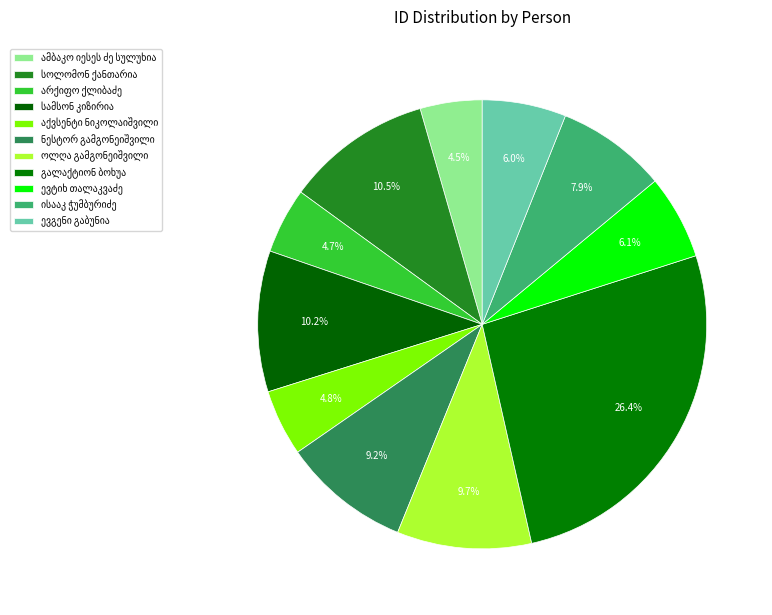

How many slices are in this pie chart?

11